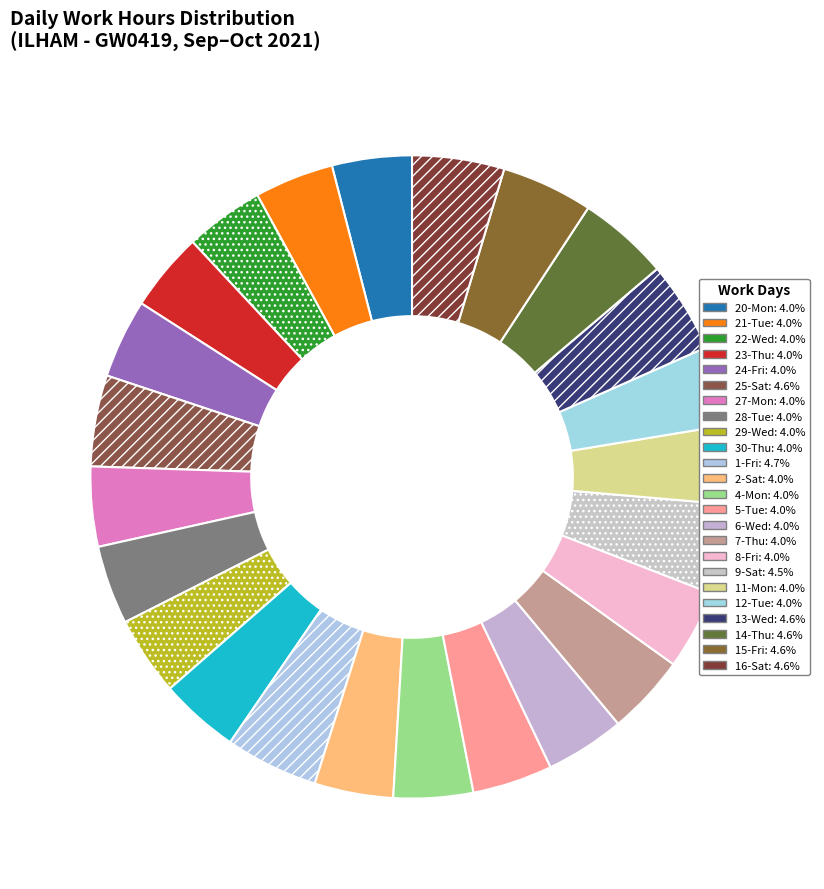

Which slice is the smallest?

2-Sat